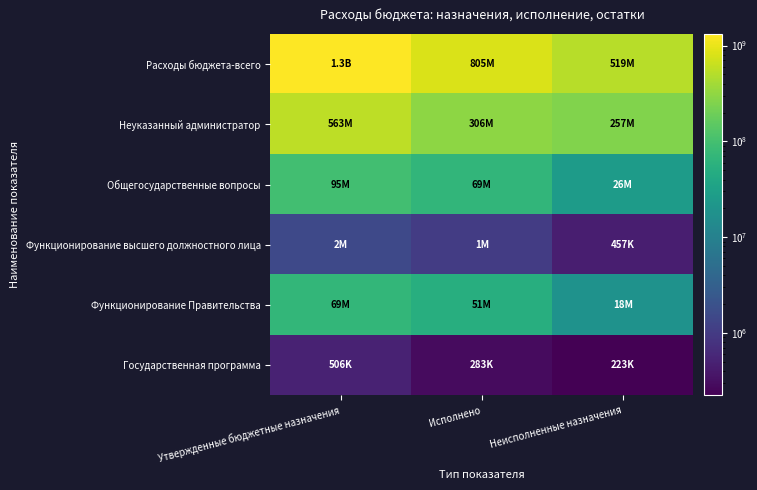

Which series has the widest spread of values?

Расходы бюджета-всего